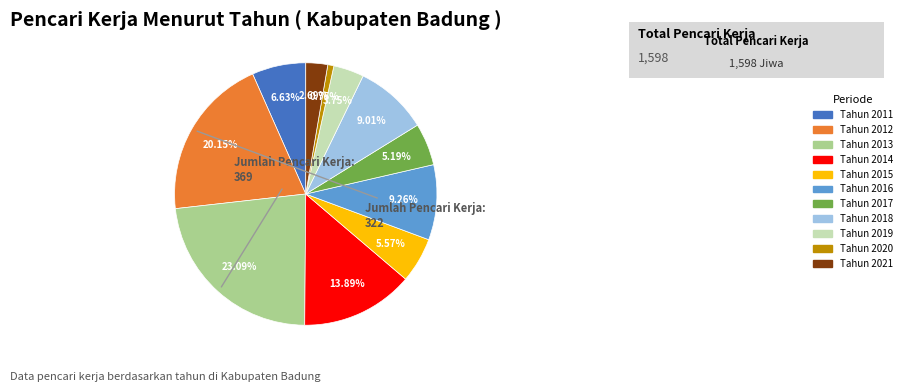

Combined, what portion of the pie is Tahun 2016 and Tahun 2021?

12.0%